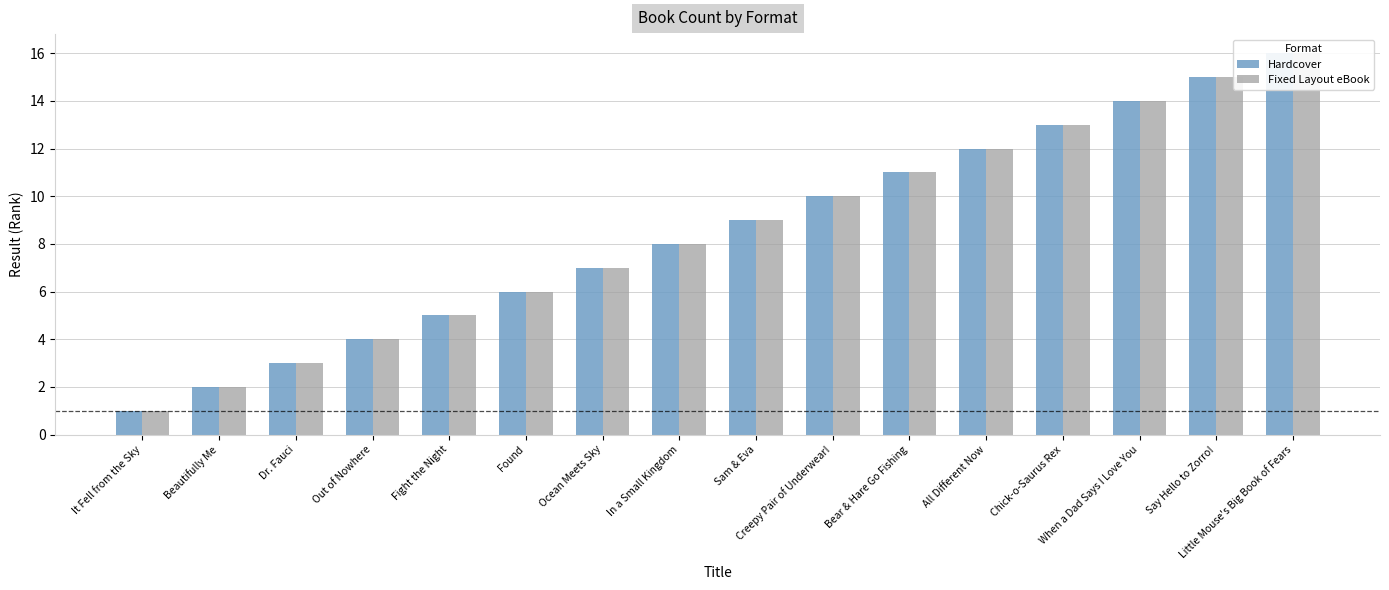

Which category has the highest value across all series?

Little Mouse's Big Book of Fears